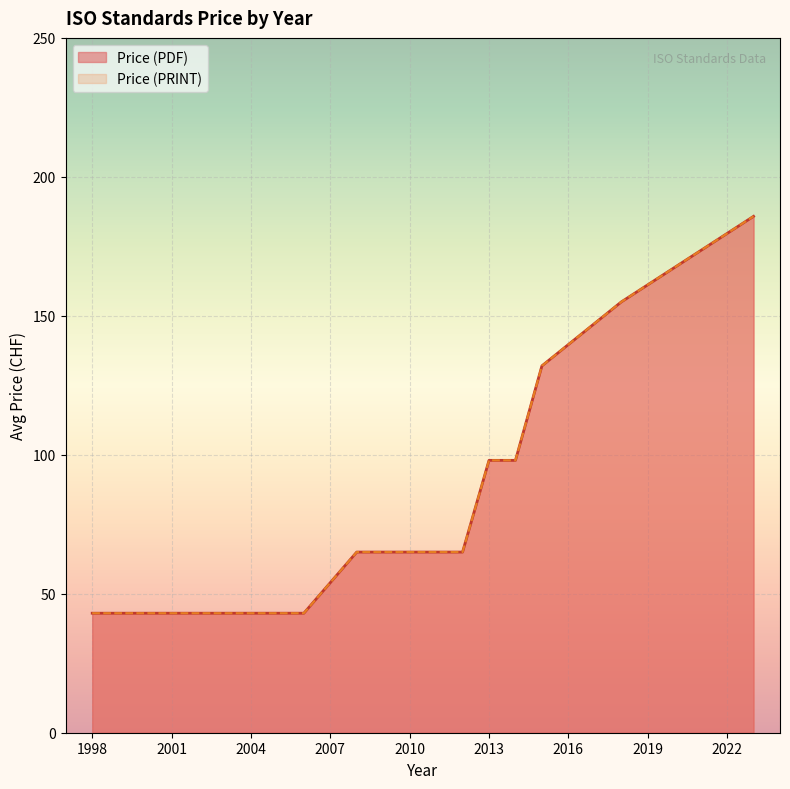

Which series changed the most between 2008 and 2023?

Price (PDF)